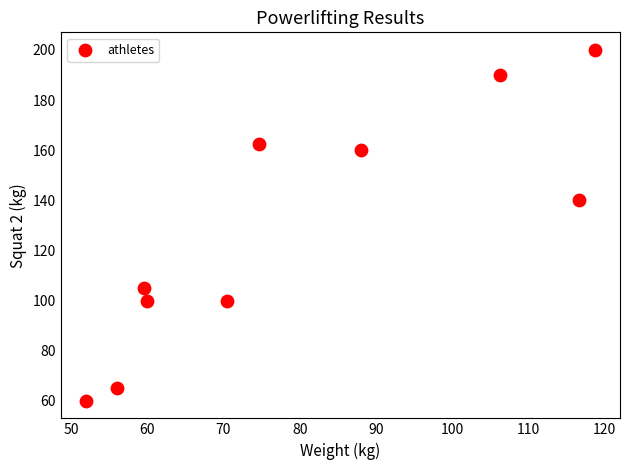

What is the average X value?

80.2